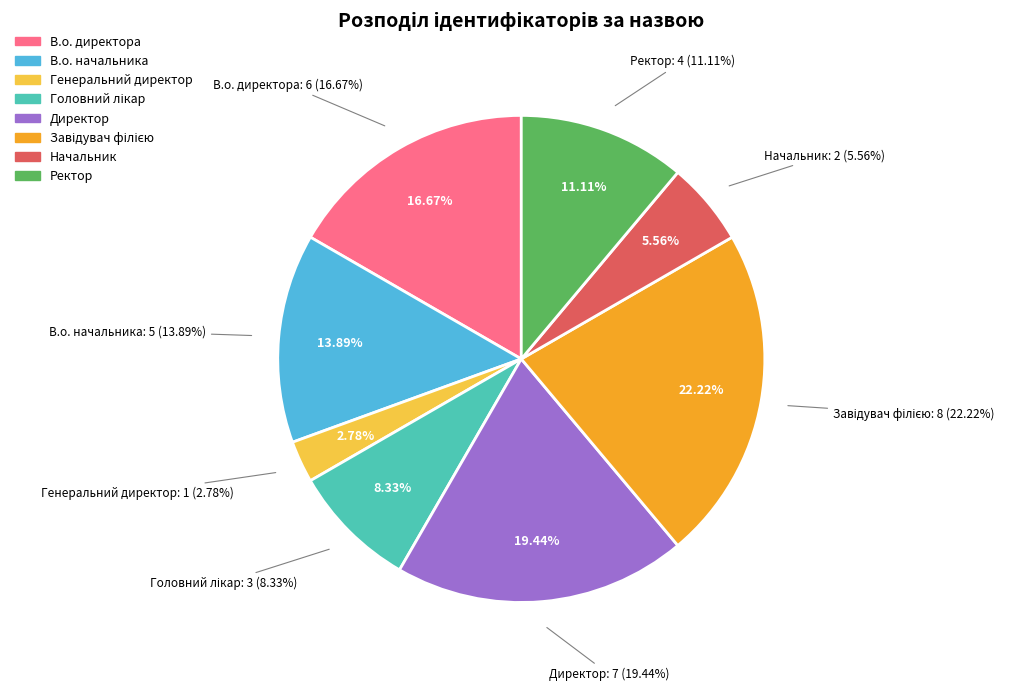

Count the number of slices in the pie.

8